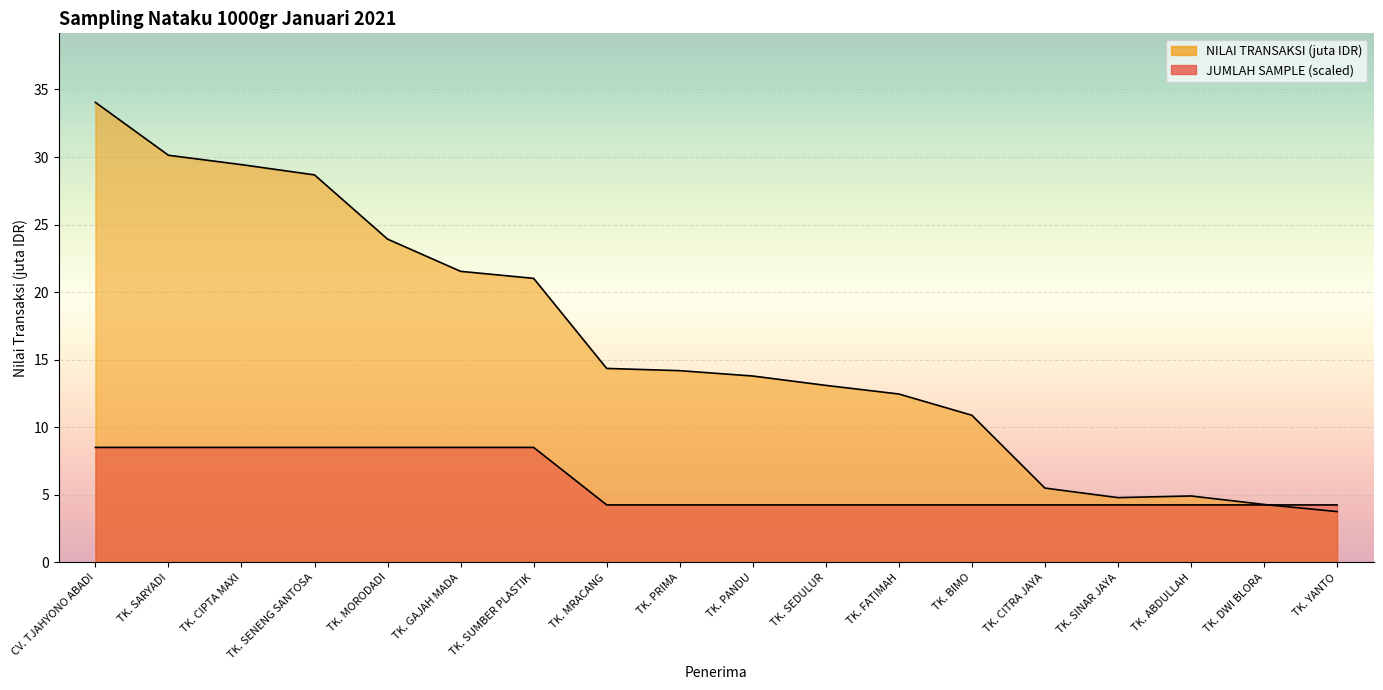

True or false: JUMLAH SAMPLE and NILAI TRANSAKSI (juta) intersect in this chart.

True